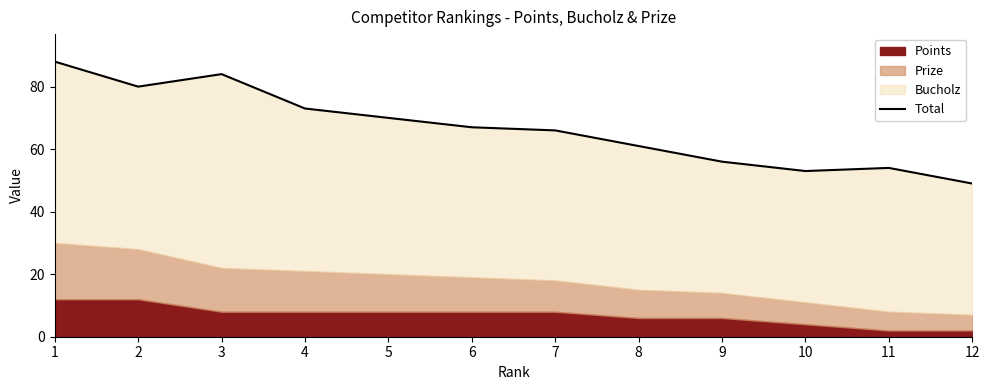

How many interior local peaks (higher than both neighbors) does the data have?

2